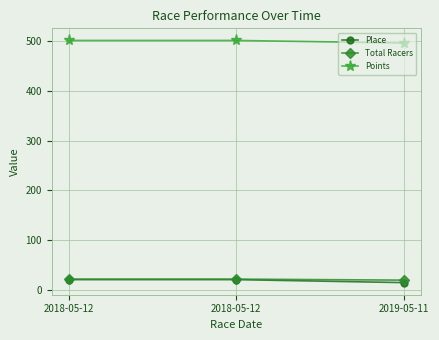

Which category has the lowest value in the Place series?

2019-05-11